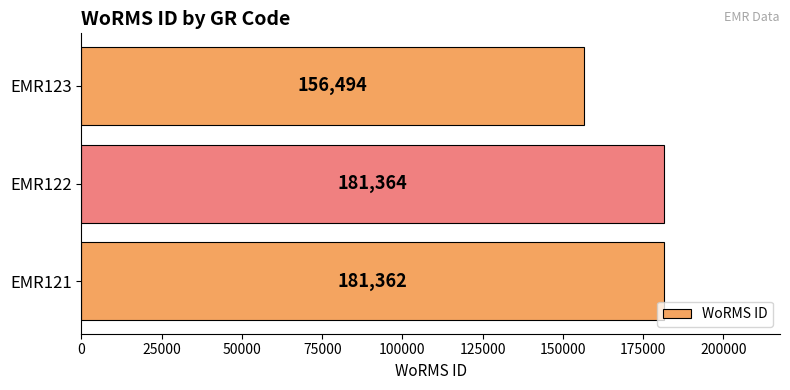

List the labels in order of value, smallest first.

EMR123, EMR121, EMR122